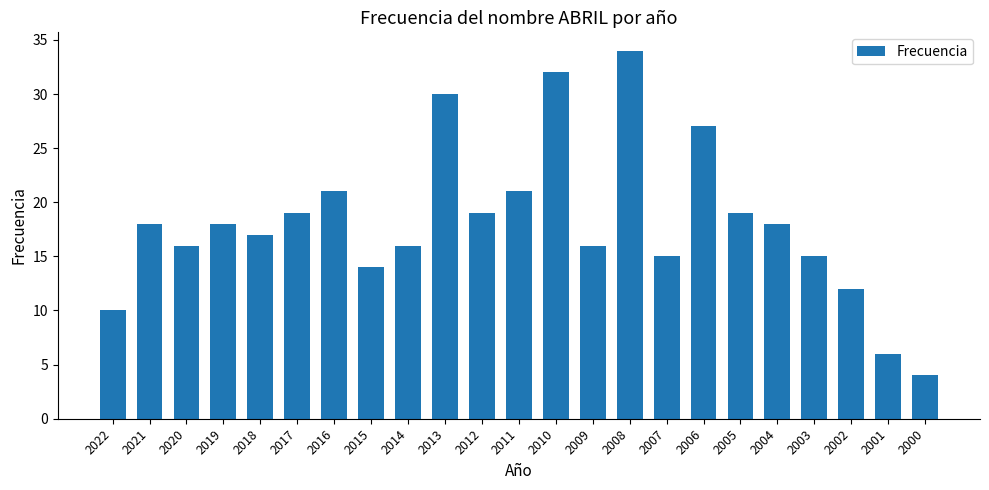

What is the value of the 2nd bar from the left?

18